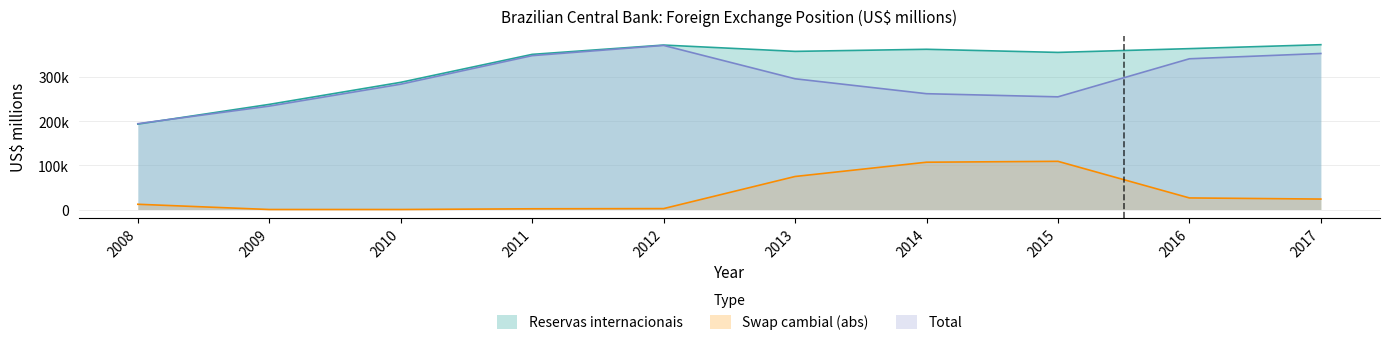

How many values in Swap cambial are above zero?

8